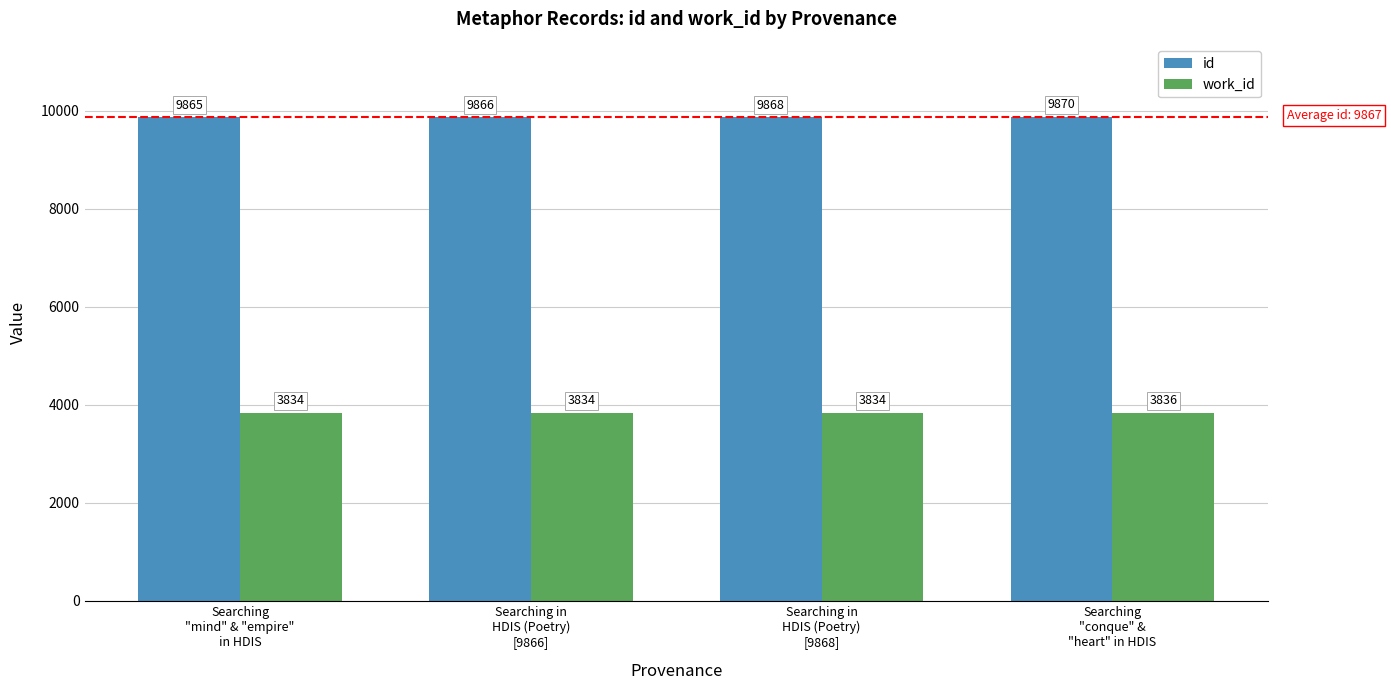

How many groups of bars are there?

4